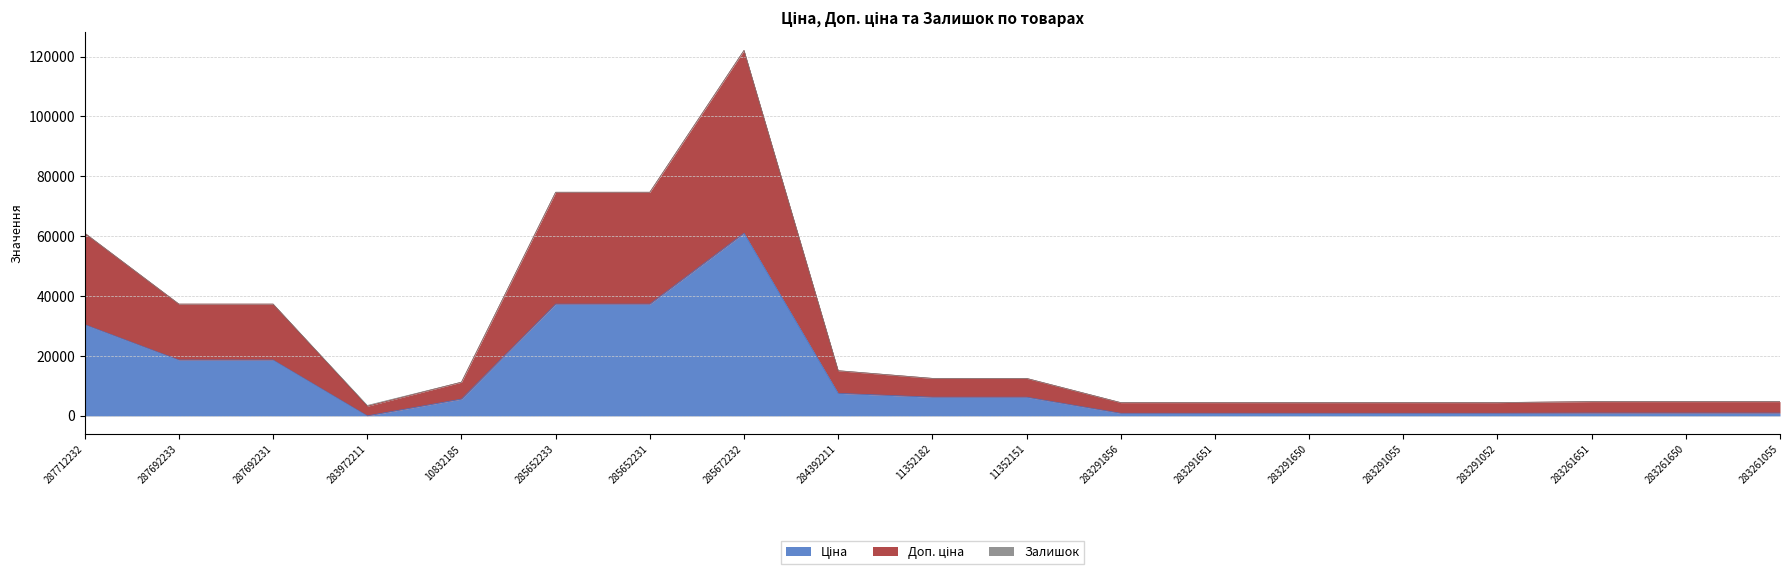

At which category is the sum across all series the highest?

285672232